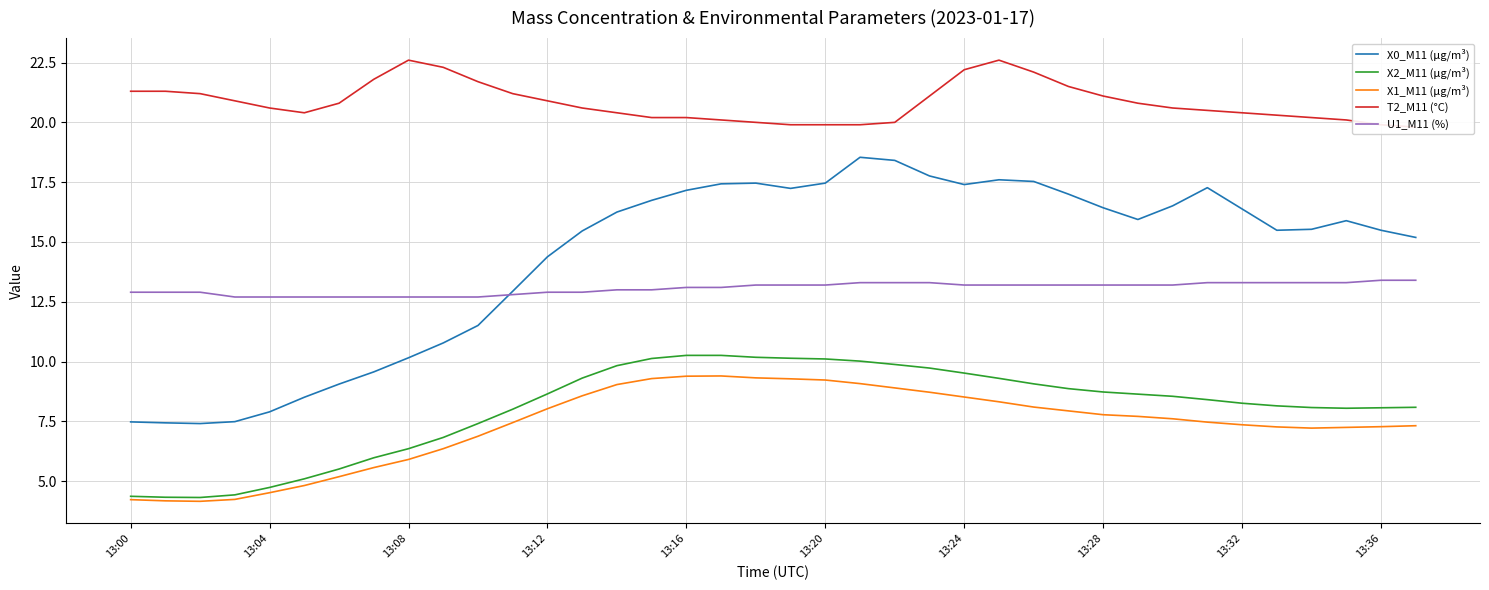

The value of X0_M11 (μg/m³) at 13:08 is 10.2. True or false?

True